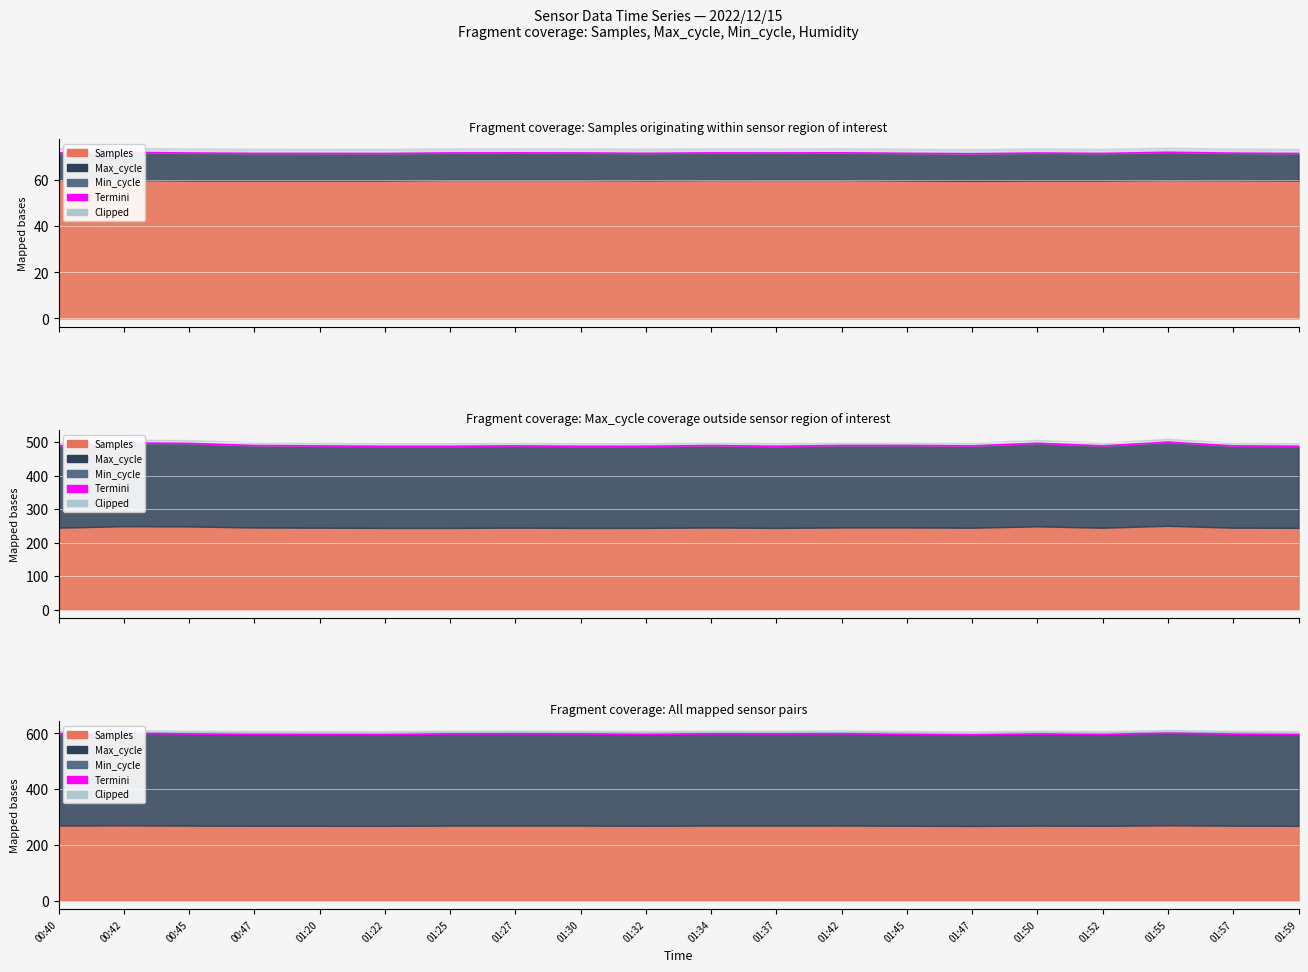

Where is the data nearest to the value 597?

01:57